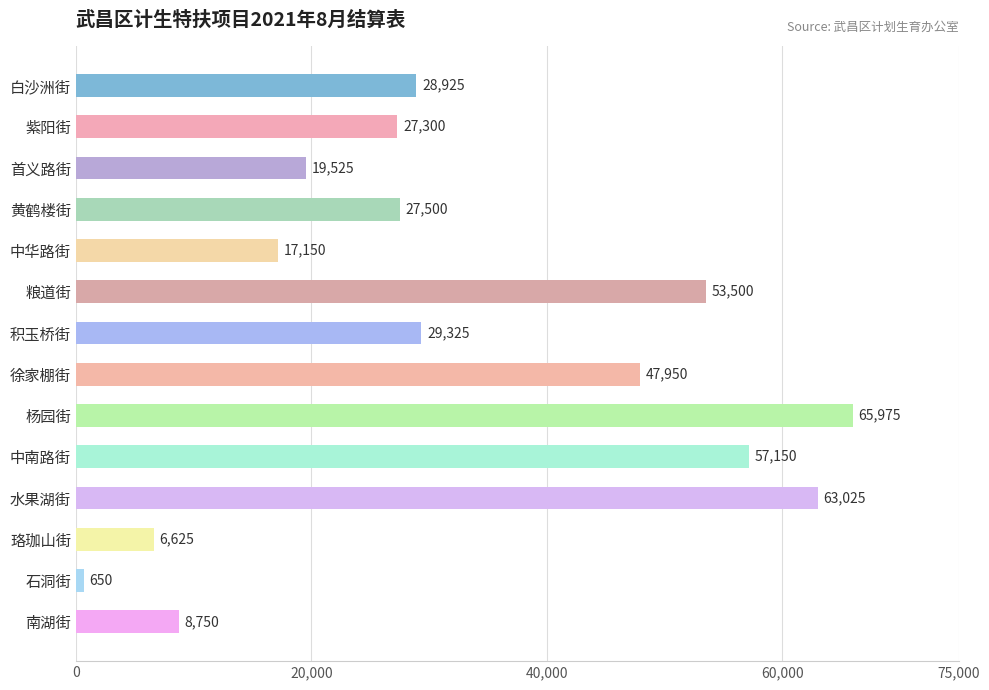

At which category does the chart reach its minimum across all series?

石洞街